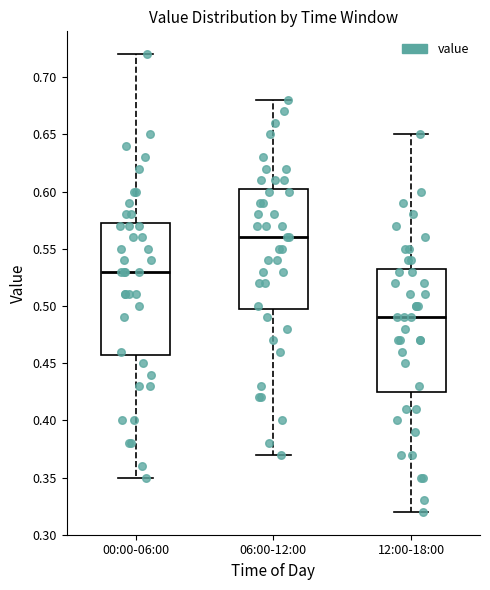

Reading left to right, read every box against the y-axis: the position of its median line, the range the box covers, and the ends of its whiskers. The values are not printed on the chart, so give them approximately, as read against the axis.

00:00-06:00: median 0.530, box 0.460 to 0.575, whiskers 0.350 to 0.720
06:00-12:00: median 0.560, box 0.500 to 0.605, whiskers 0.370 to 0.680
12:00-18:00: median 0.490, box 0.425 to 0.535, whiskers 0.320 to 0.650